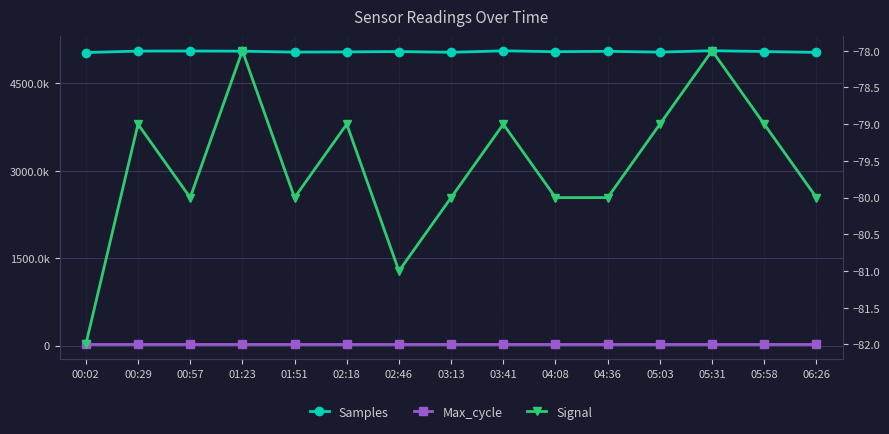

What is the label of the 7th point from the right?

03:41